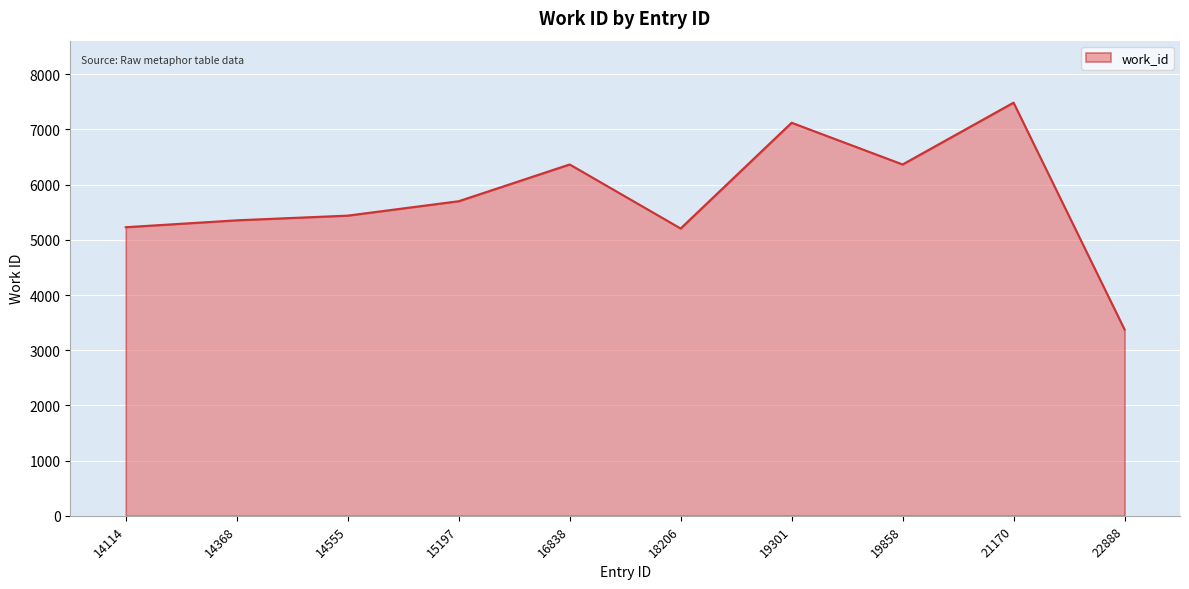

What is the difference between the maximum and minimum values?

4110